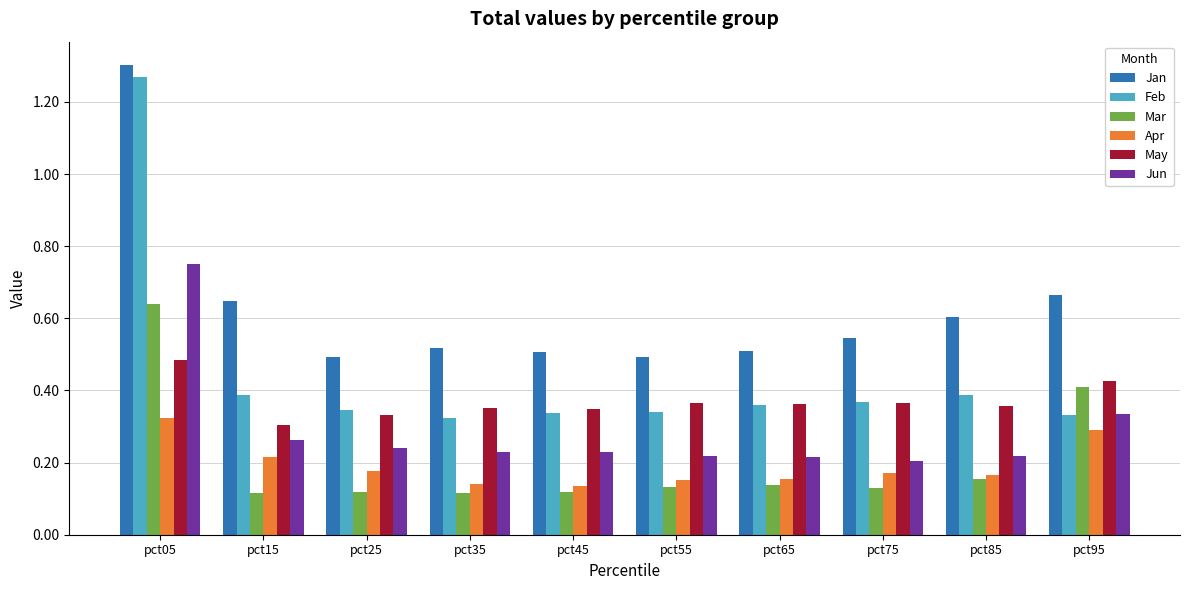

At which label does Jan reach its peak?

pct05